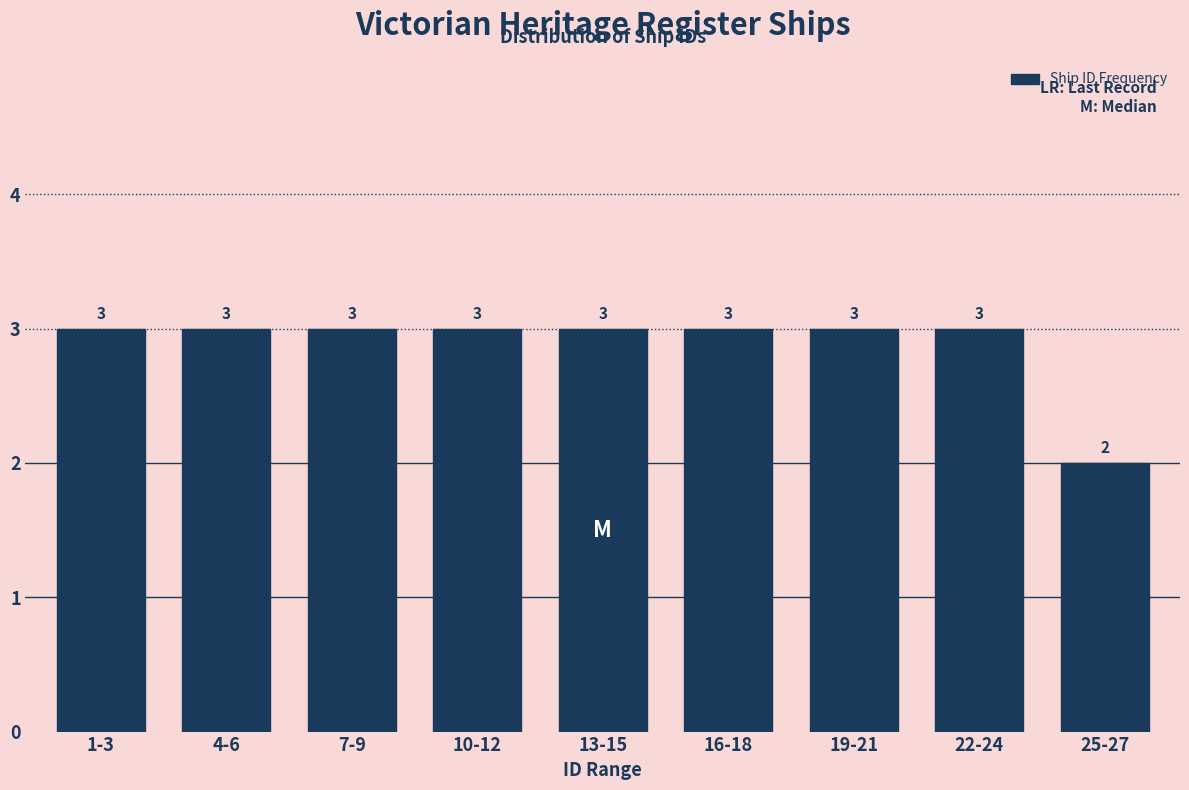

Reading left to right, extract all data points from this chart.

1-3=3	4-6=3	7-9=3	10-12=3	13-15=3	16-18=3	19-21=3	22-24=3	25-27=2